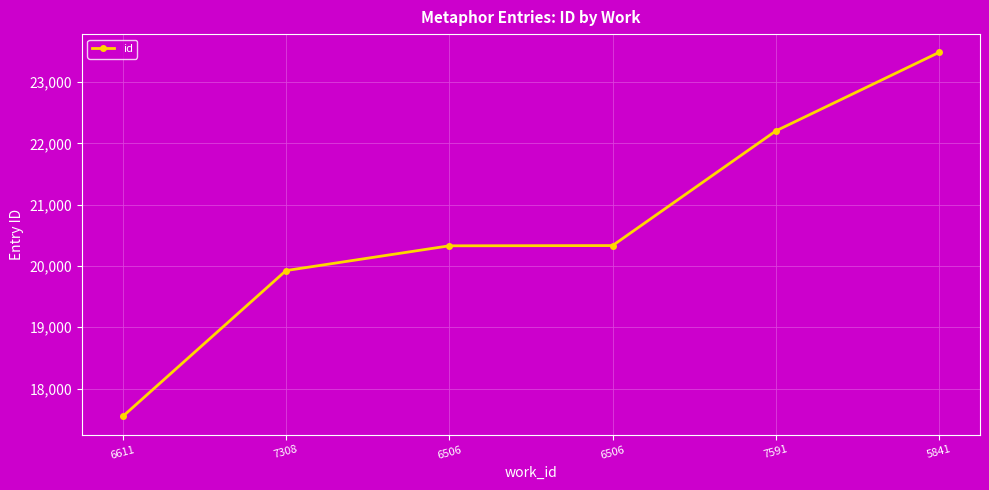

How many lines are shown in the chart?

1